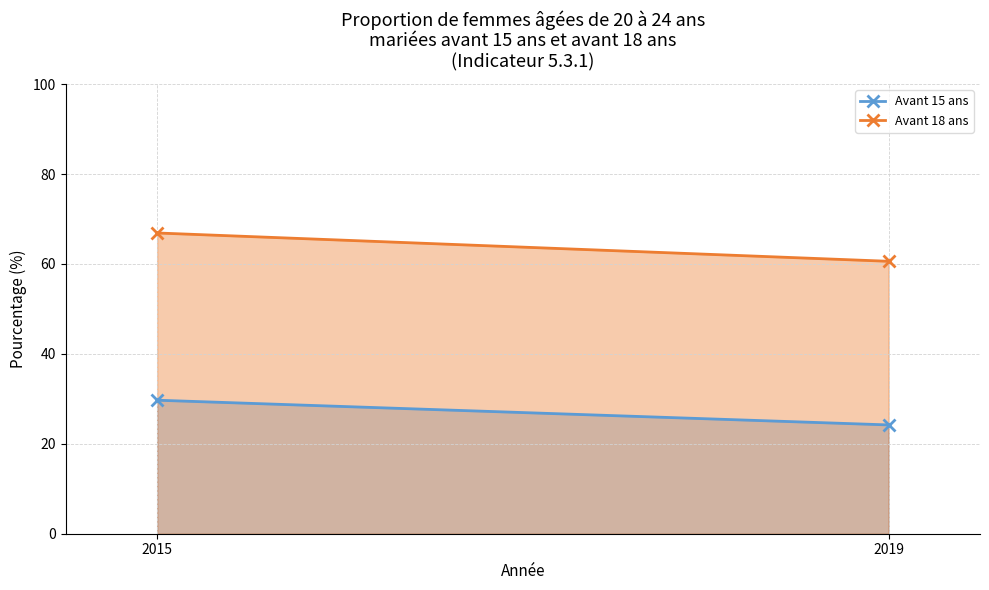

Where does the Avant 15 ans series first go above 29?

2015